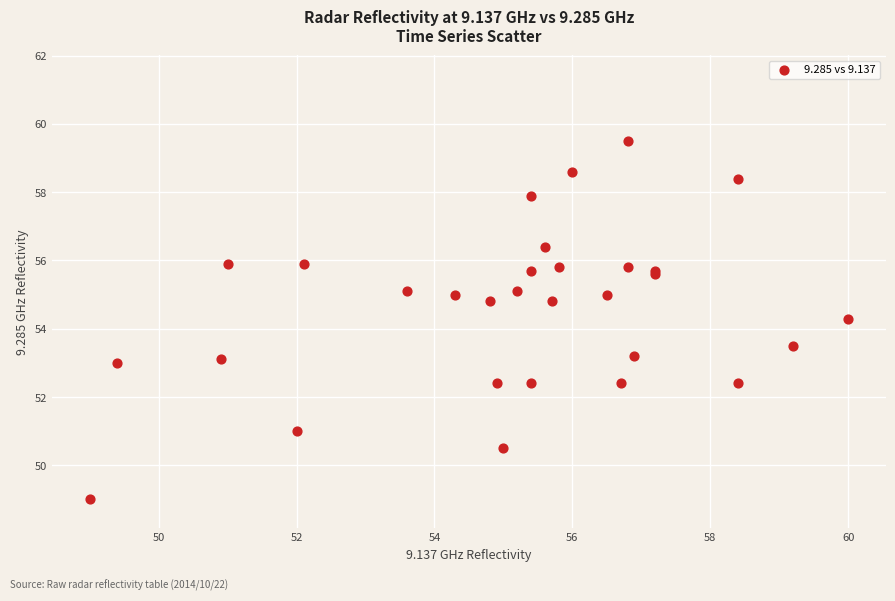

What Y value in the scatter plot is closest to 54?

54.3